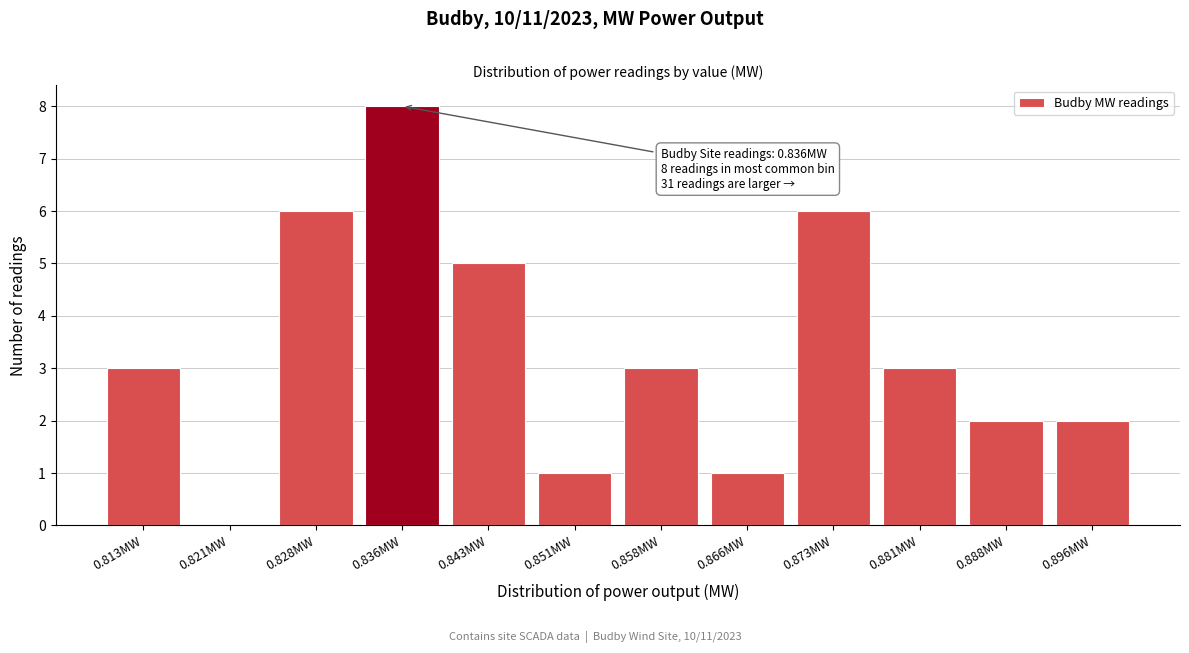

Reading left to right, transcribe all the data shown in this chart.

0.813MW=3	0.821MW=0	0.828MW=6	0.836MW=8	0.843MW=5	0.851MW=1	0.858MW=3	0.866MW=1	0.873MW=6	0.881MW=3	0.888MW=2	0.896MW=2